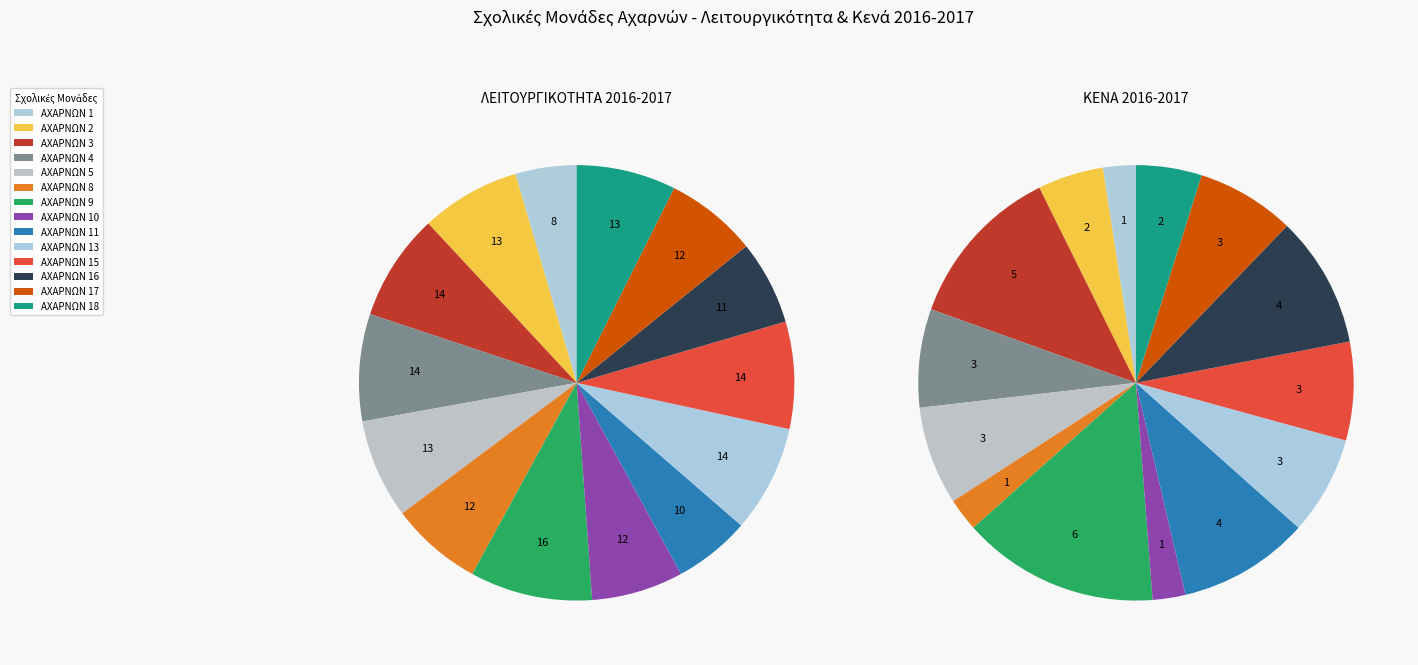

The ΑΧΑΡΝΩΝ 4 slice represents 17% of the pie. True or false?

False